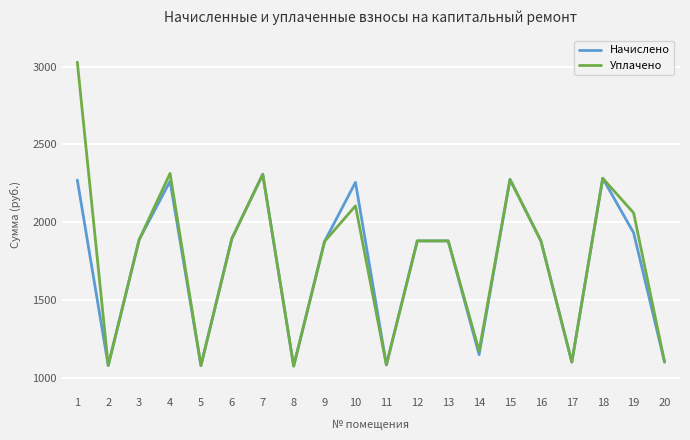

True or false: Уплачено has more than 1 interior local peaks.

True